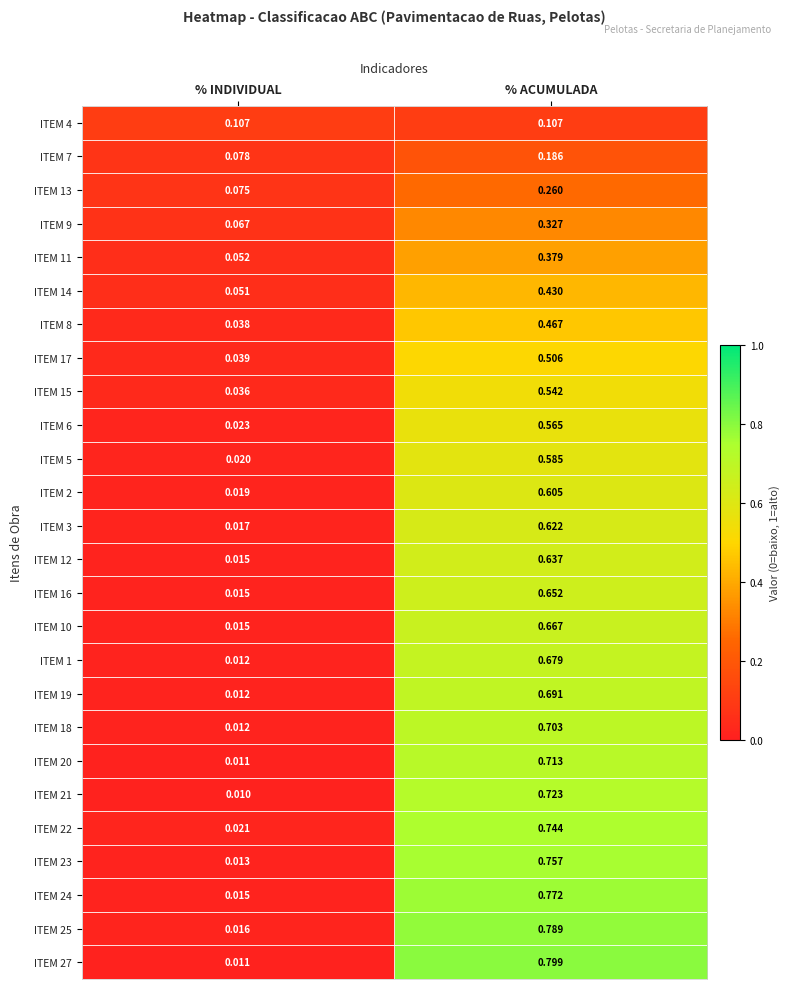

Which series has the largest range (max minus min)?

ITEM 27